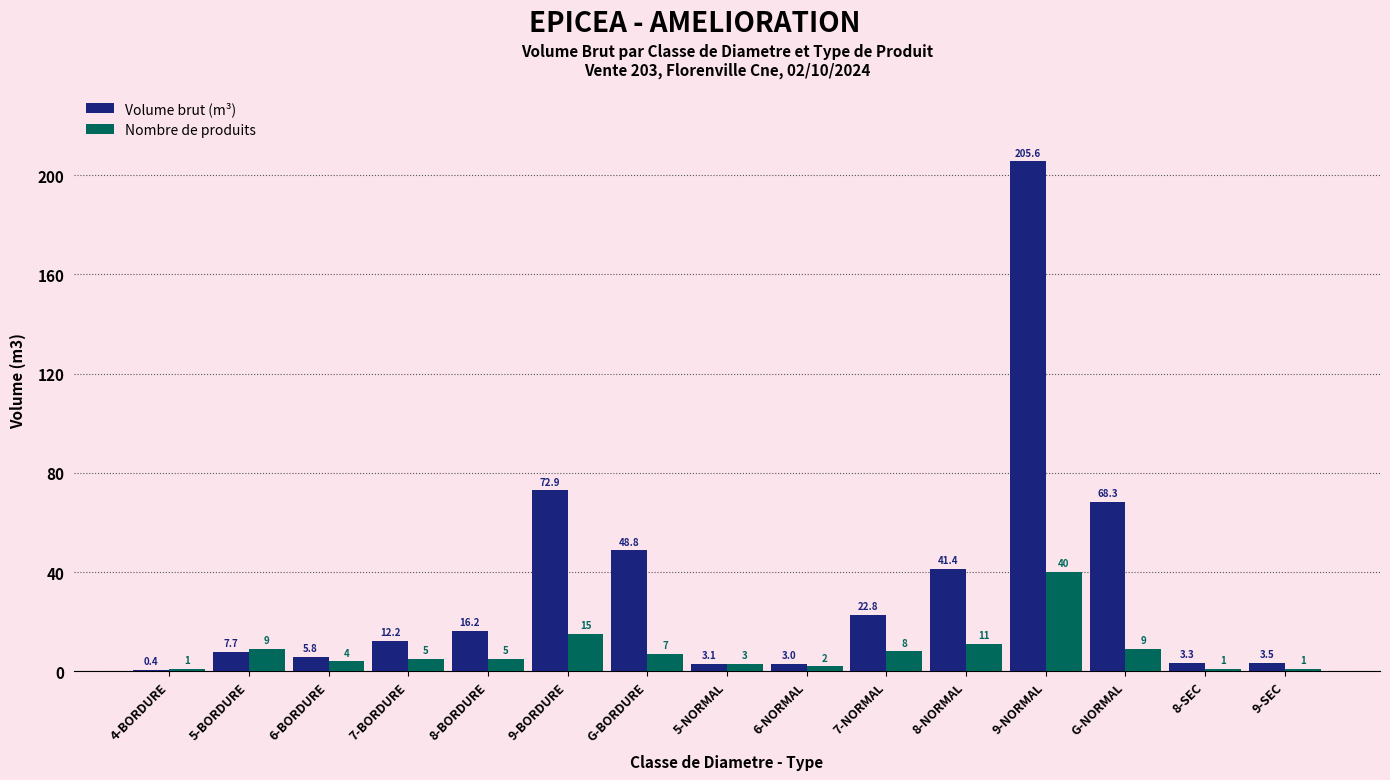

How many distinct data groups are displayed?

2